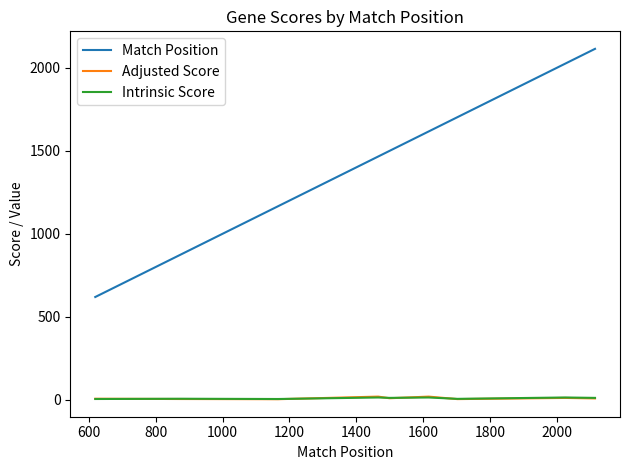

True or false: Intrinsic Score and Match Position intersect in this chart.

False